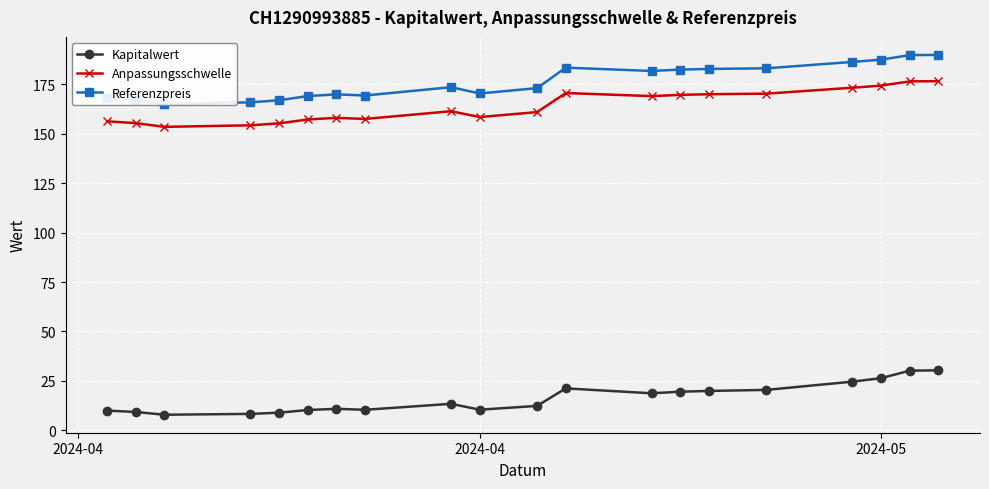

True or false: Referenzpreis and Anpassungsschwelle intersect in this chart.

False